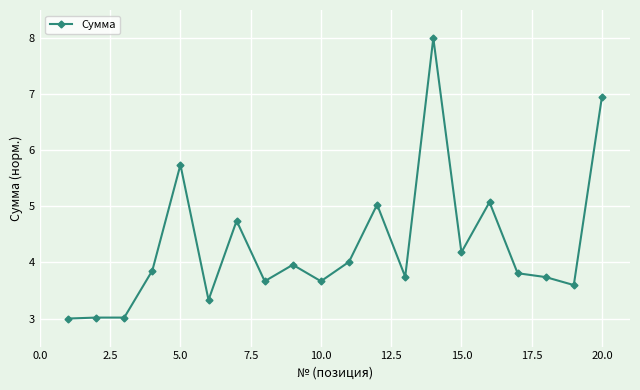

True or false: the data has more than 0 interior local peaks.

True